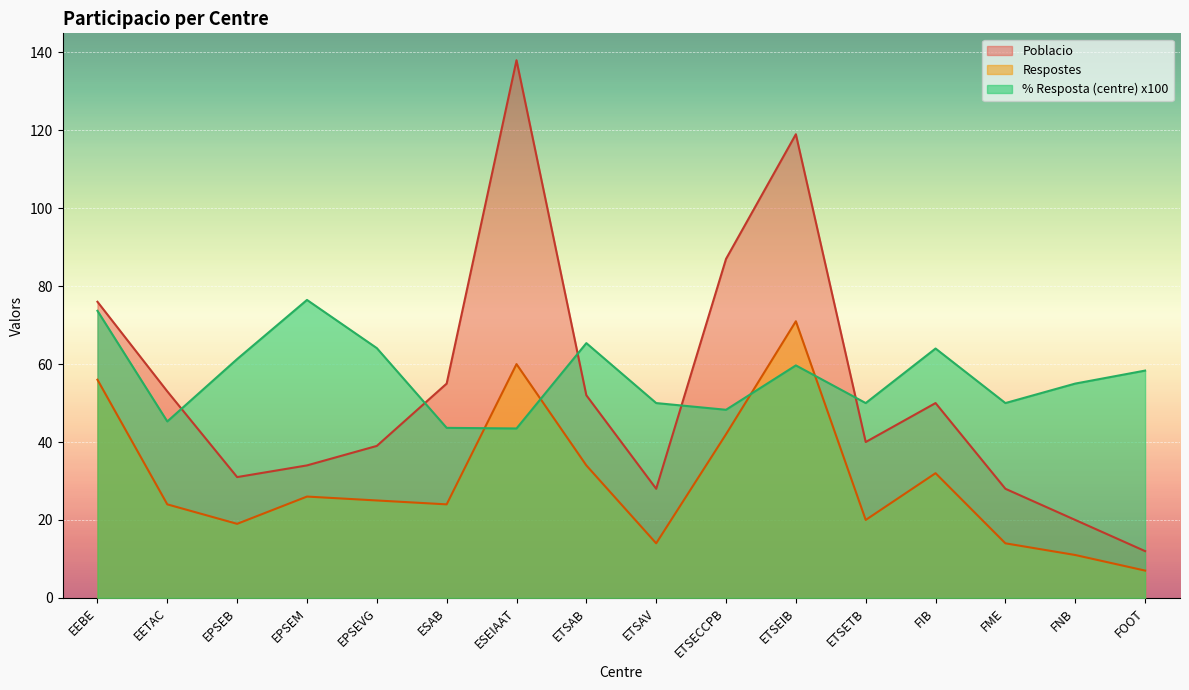

What is the label of the 9th point from the right?

ETSAB